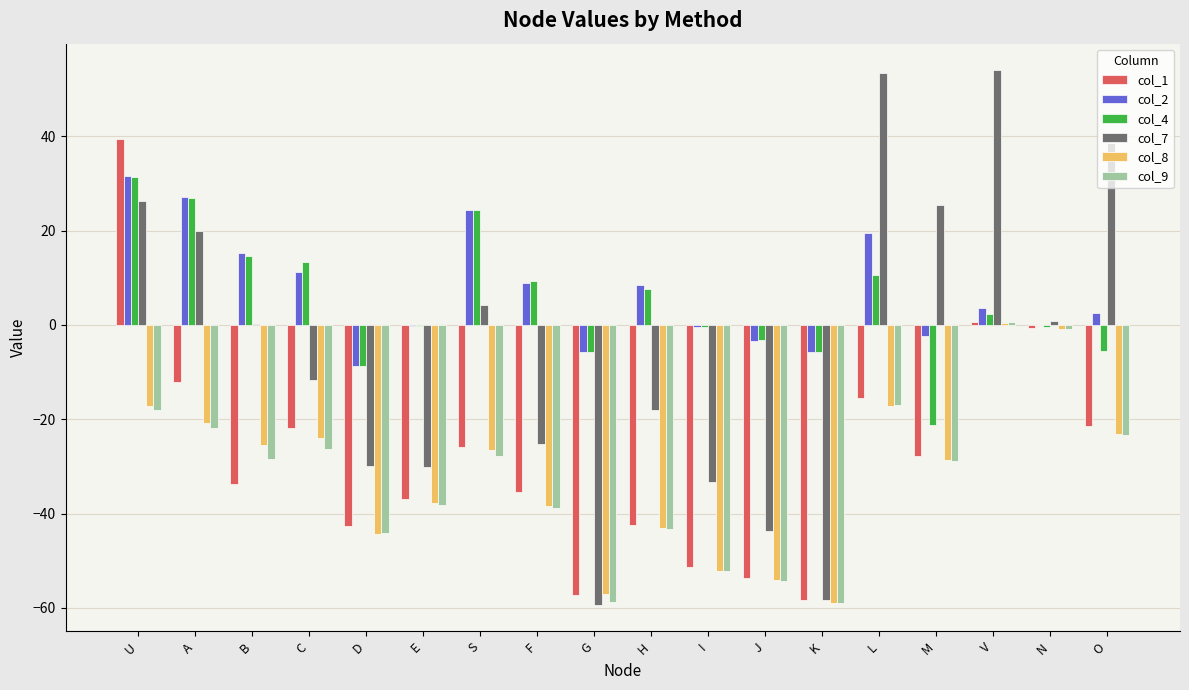

True or false: col_7 has a value of -11.7 at C.

True